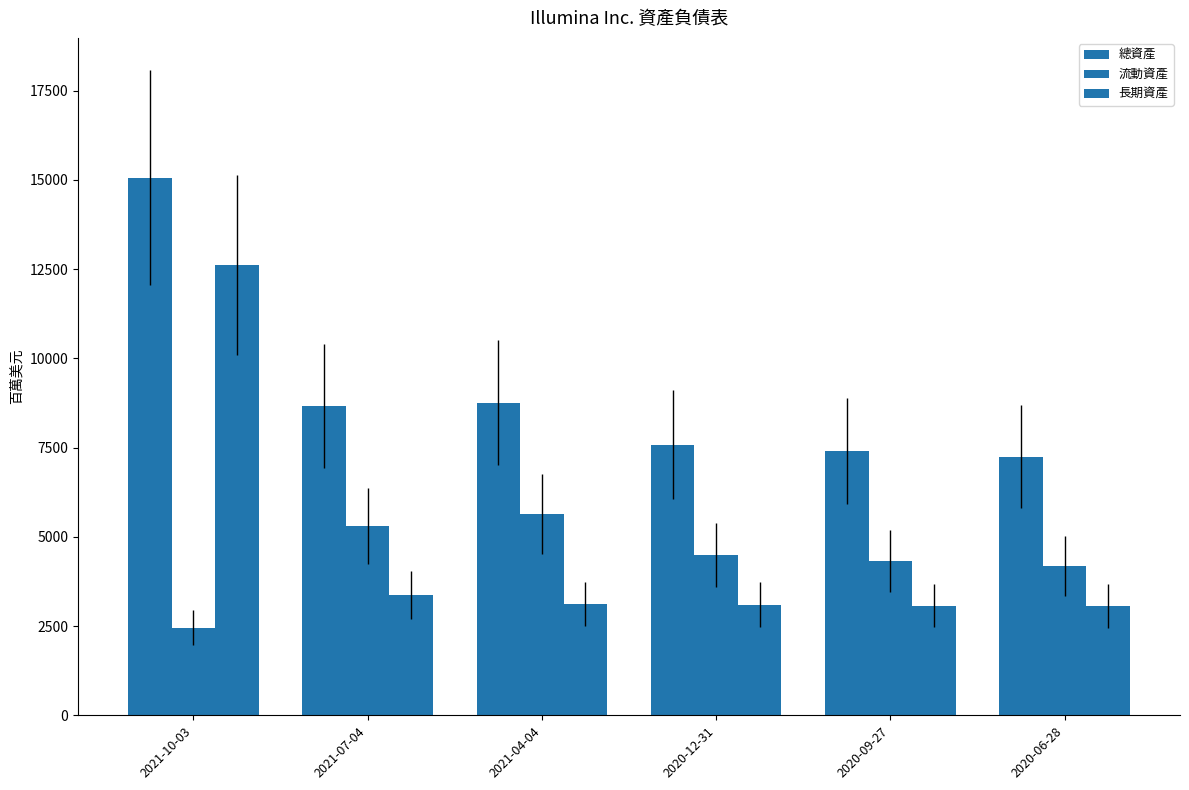

How many groups of bars are there?

6